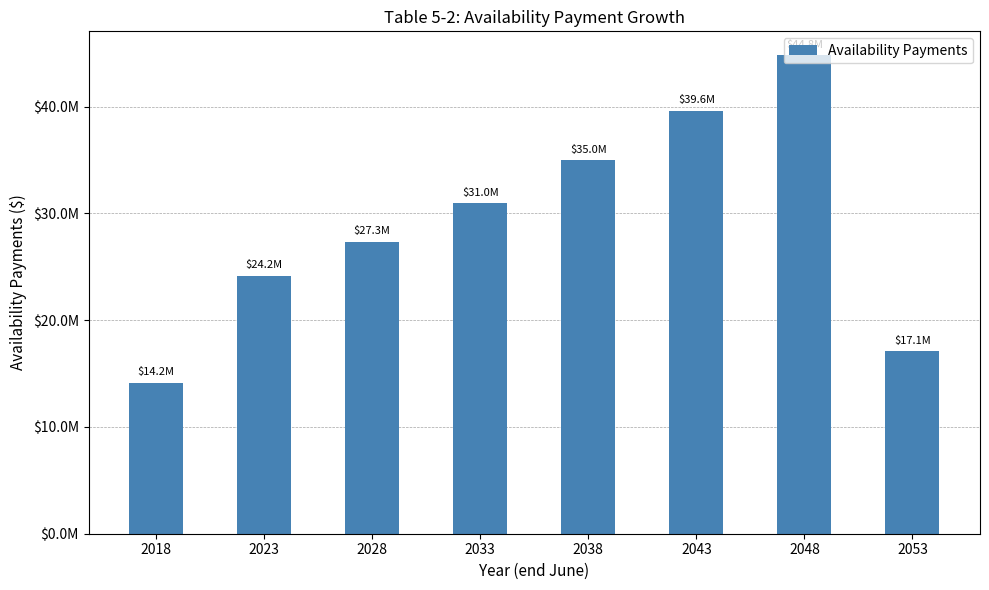

True or false: the data shows 70743520.1 at 2048.

False